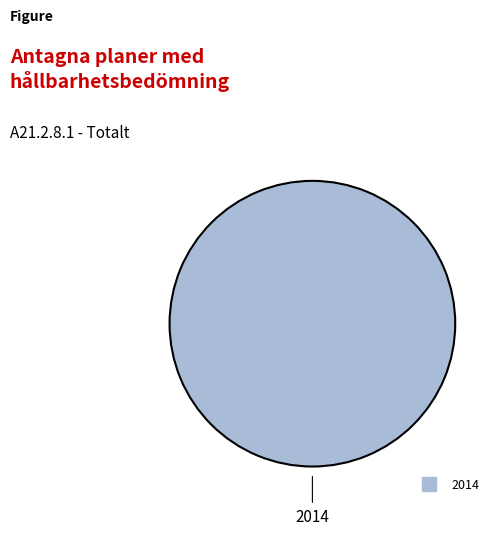

Does any single category account for the majority?

Yes